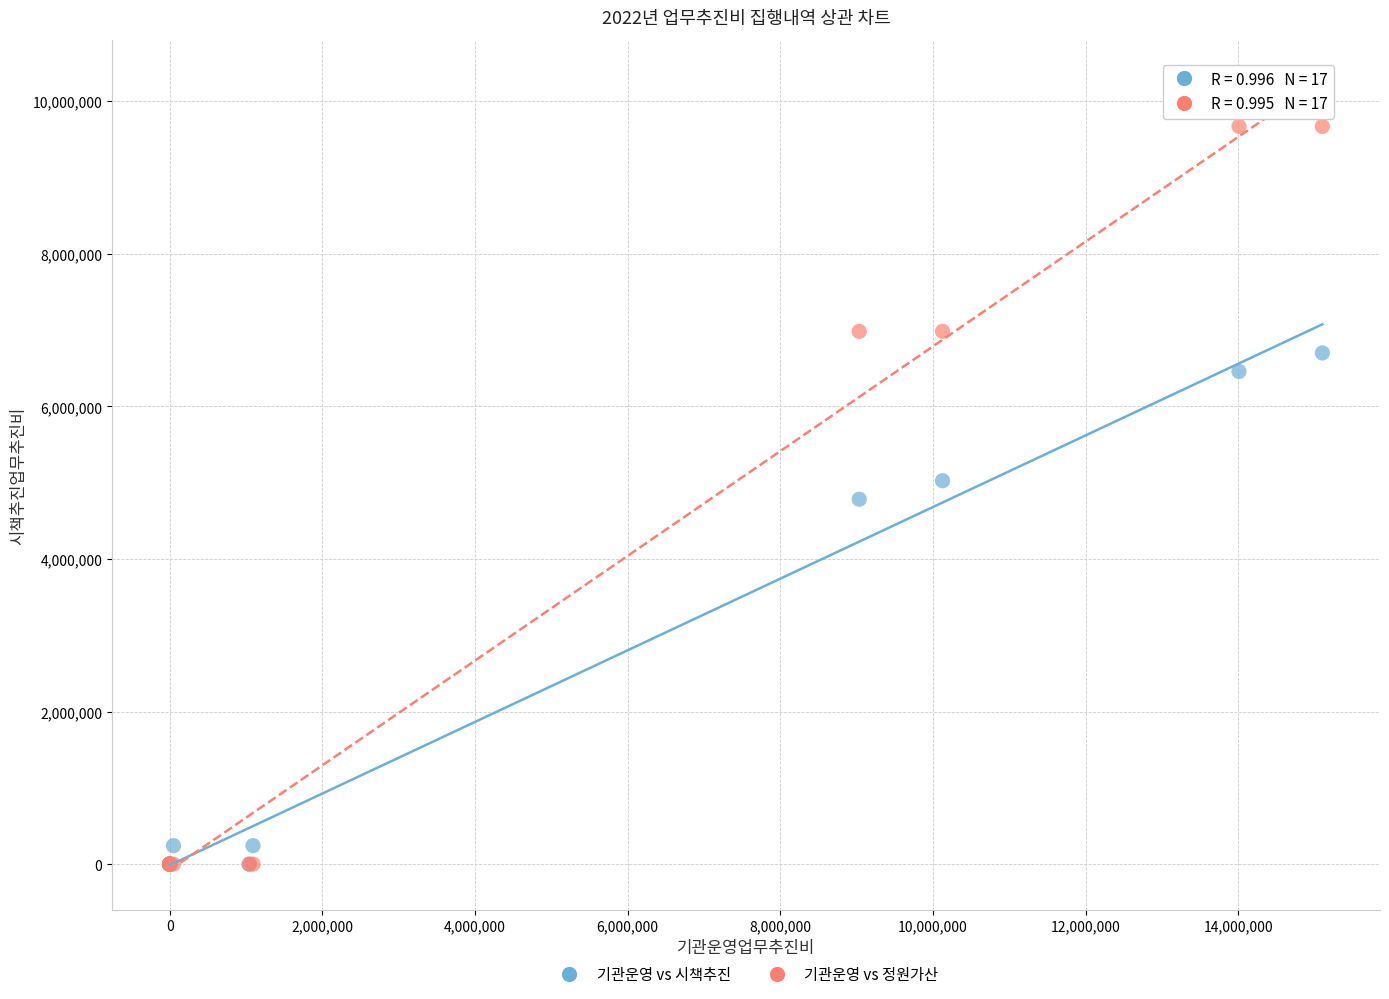

Which series has the widest spread of Y values?

기관운영 vs 정원가산